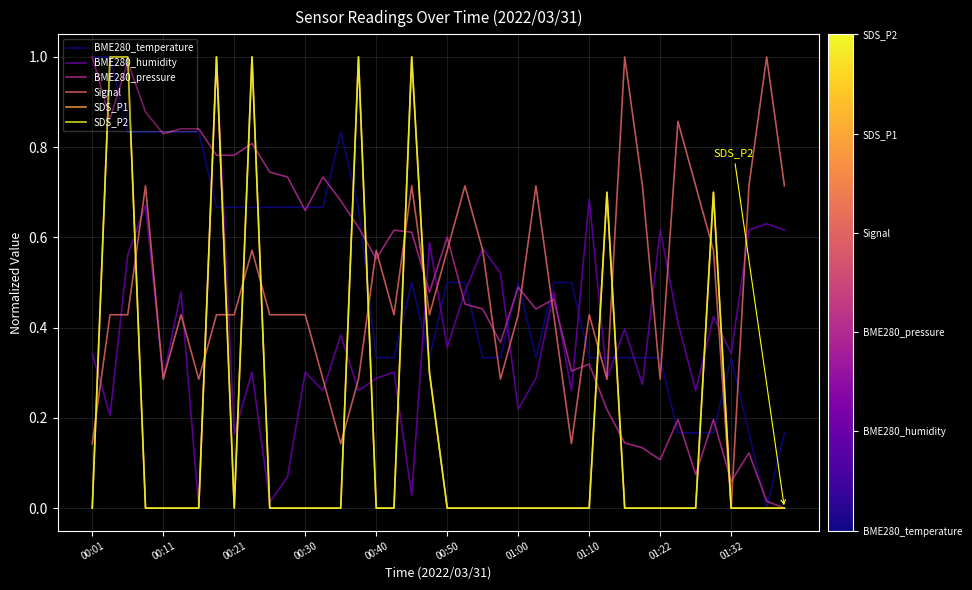

Does the chart have visible grid lines?

Yes